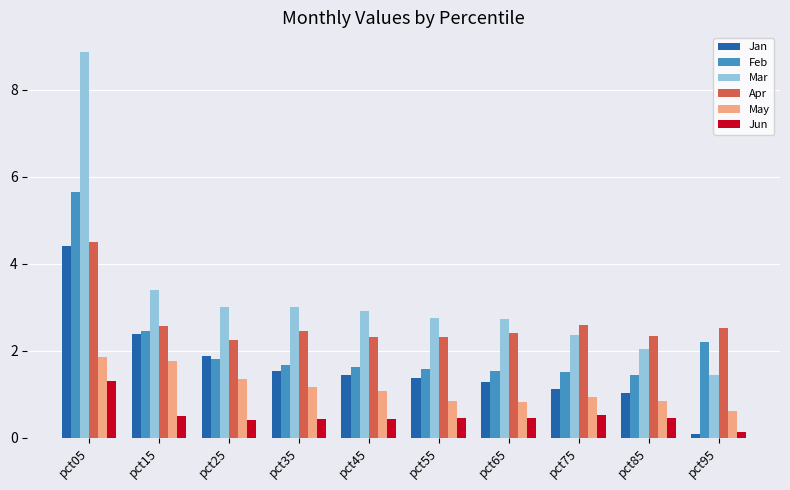

What is the value of the Jun bar at the 9th from the left?

0.5